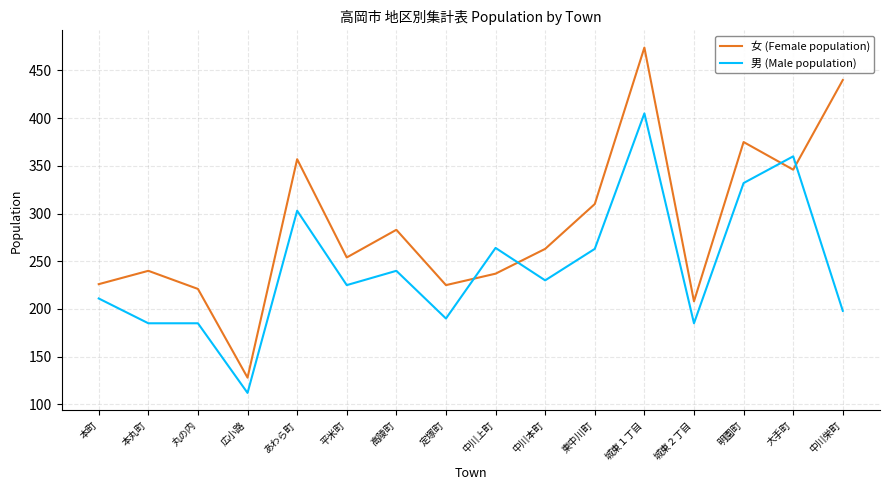

How many times do 男 (Male population) and 女 (Female population) cross each other?

4